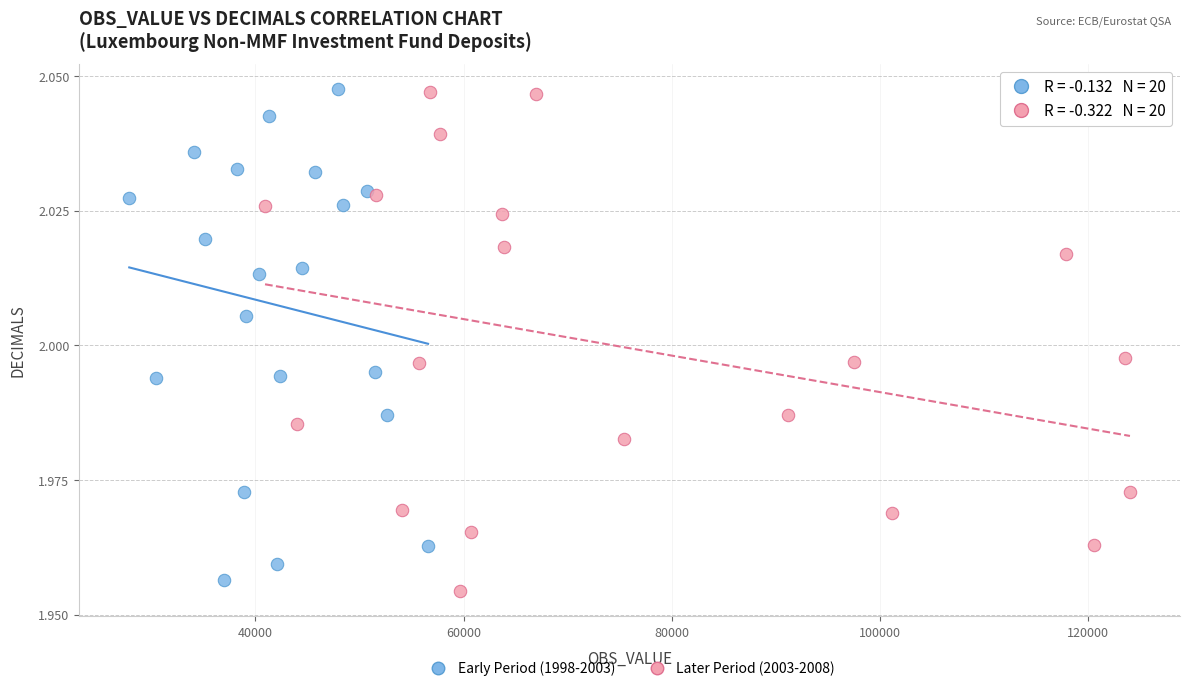

Which series contains the lowest Y value?

Later Period (2003-2008)